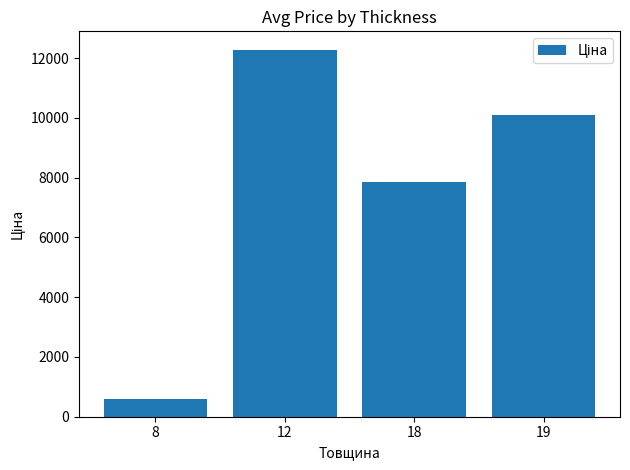

How many values exceed 10085?

2